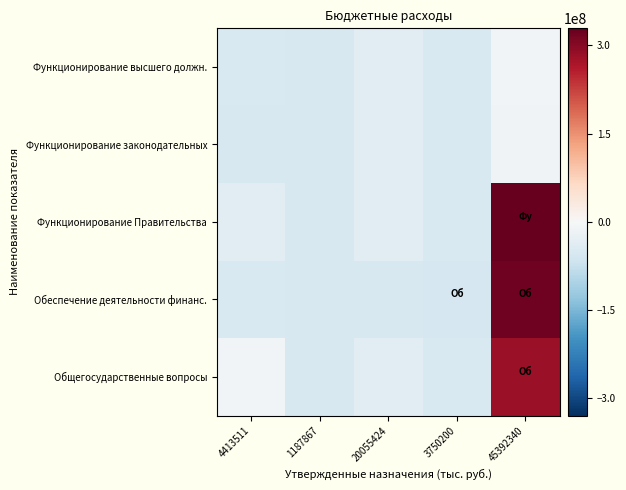

Reading left to right, list all the values displayed in this chart.

Функционирование высшего должн.: 4413511=-49797397.3	1187867=-53023041.3	20055424=-34155484.3	3750200=-50460708.3	45392340=-8818568.3
Функционирование законодательных: 4413511=-53023041.3	1187867=-53327138.3	20055424=-34475275.3	3750200=-50504668.3	45392340=-12330047.3
Функционирование Правительства: 4413511=-34155484.3	1187867=-53028708.3	20055424=-36272671.3	3750200=-51120908.3	45392340=329122387.7
Обеспечение деятельности финанс.: 4413511=-50460708.3	1187867=-53946780.3	20055424=-52454235.3	3750200=-54111609.3	45392340=321002197.7
Общегосударственные вопросы: 4413511=-8818568.3	1187867=-53064681.3	20055424=-36331248.3	3750200=-51123323.3	45392340=284679711.7